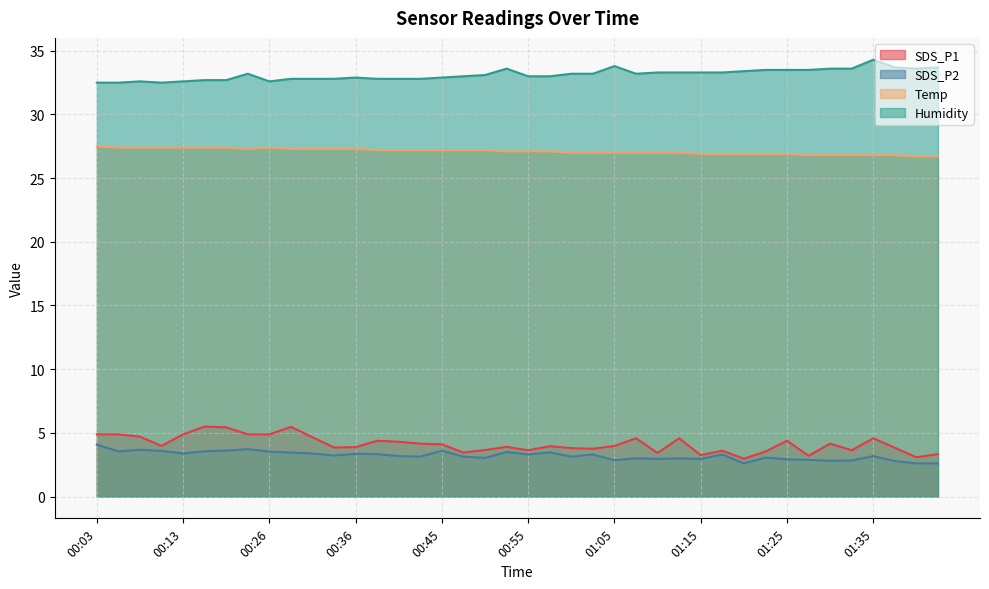

What is the difference between the maximum and minimum values in the Temp series?

0.8